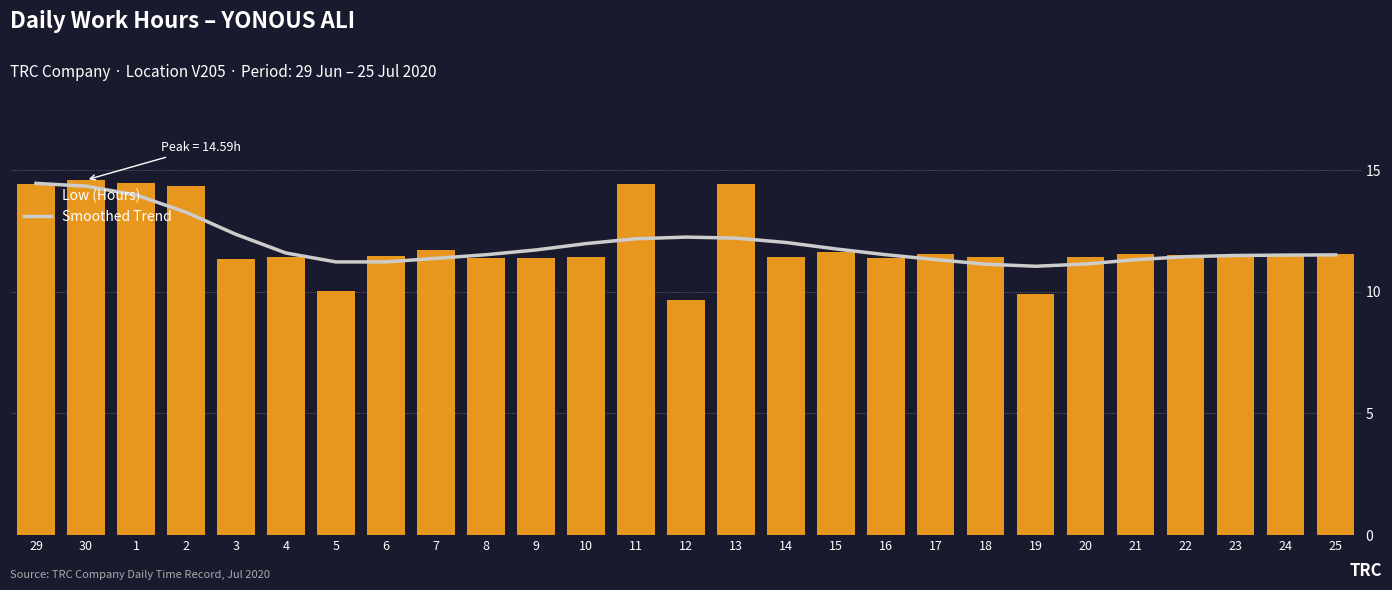

What is the label of the 3rd bar from the left?

1